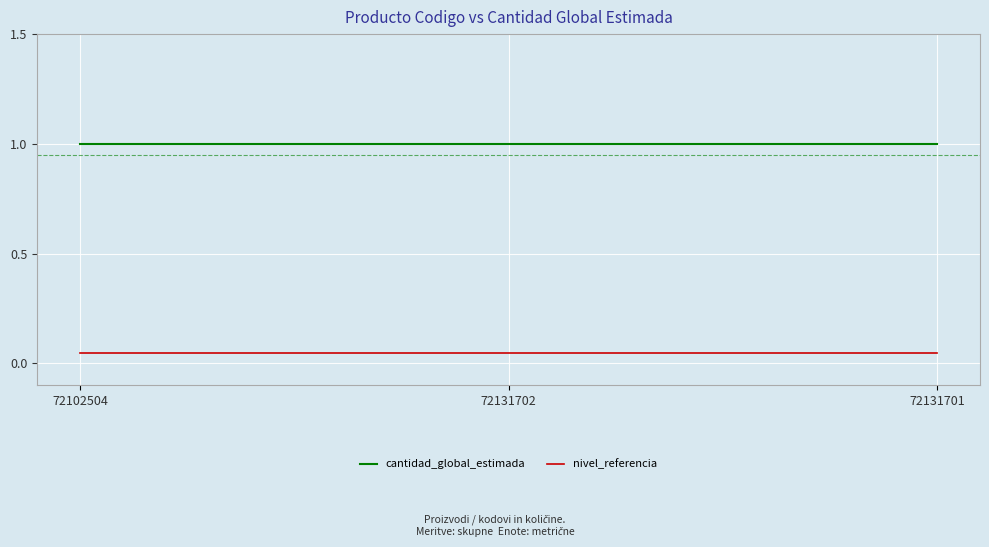

At how many categories does at least one series exceed 0?

3